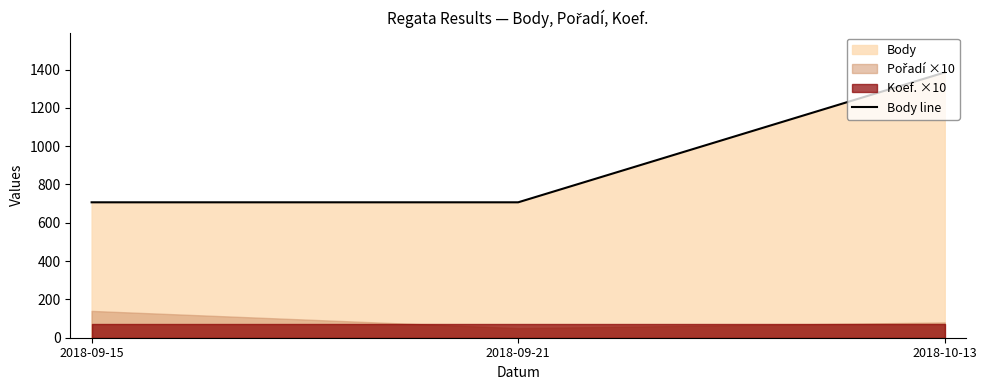

What is the difference between the maximum and minimum values?

678